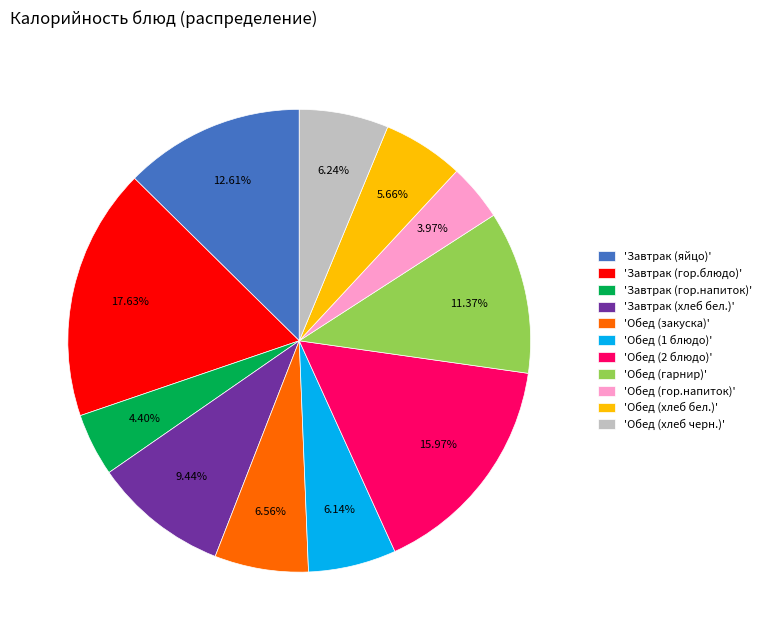

To the nearest percent, what is the difference between the largest and smallest slice percentages?

14%